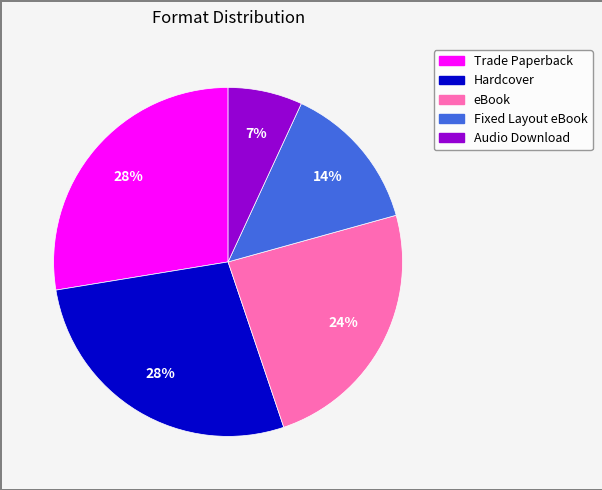

To the nearest percent, what percentage of the pie is eBook?

24%